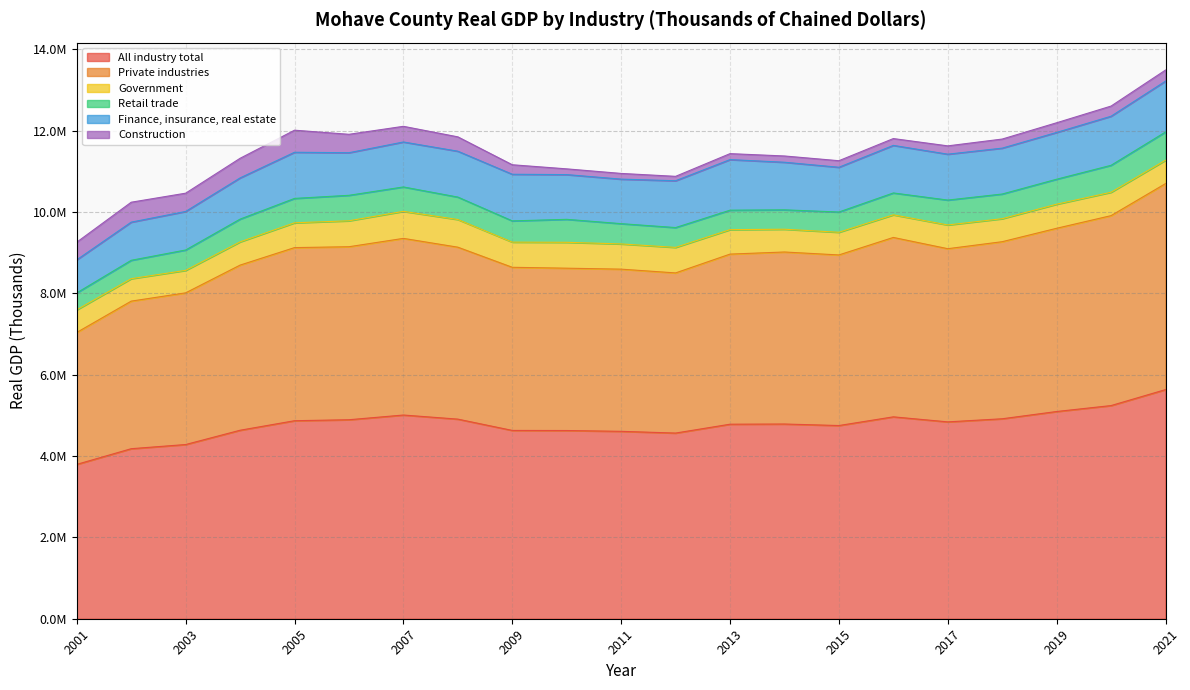

Is the value of All industry total at 2009 greater than the value of Retail trade at 2006?

Yes